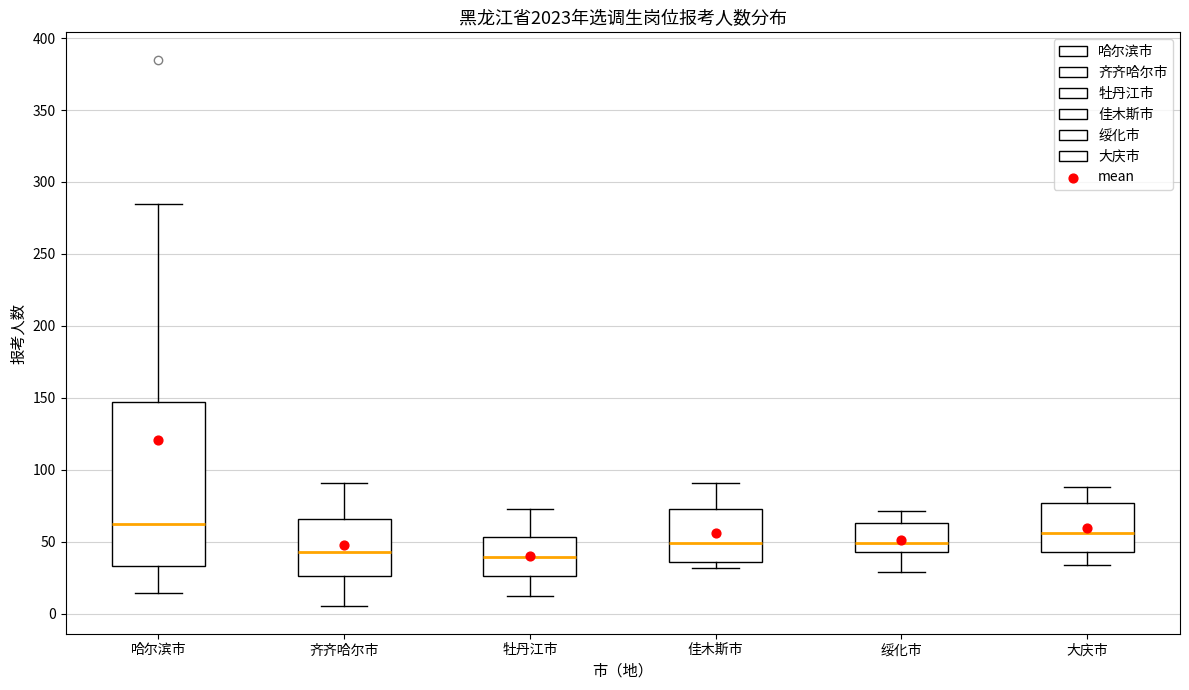

Comparing the boxes themselves (not the whiskers), which one is the tallest?

哈尔滨市